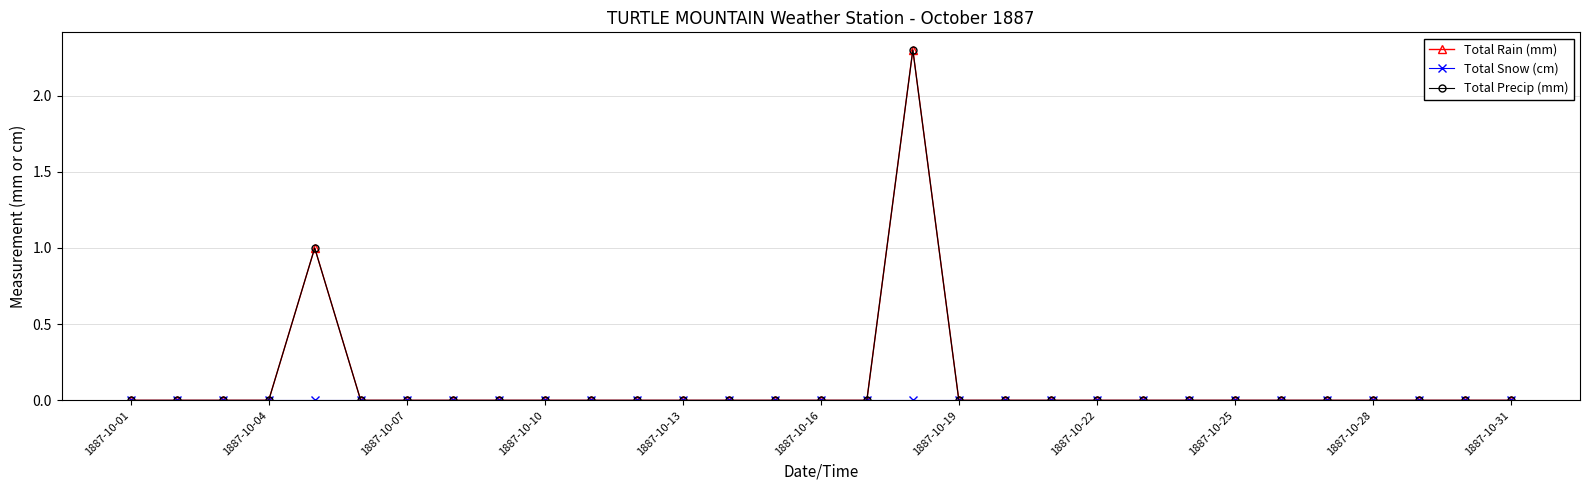

Is this an area chart (filled region under the line)?

No